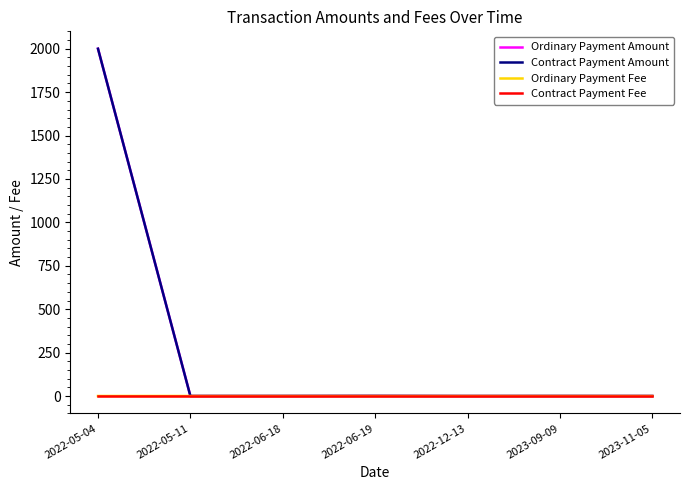

What is the maximum value for Contract Payment Amount?

2000.0